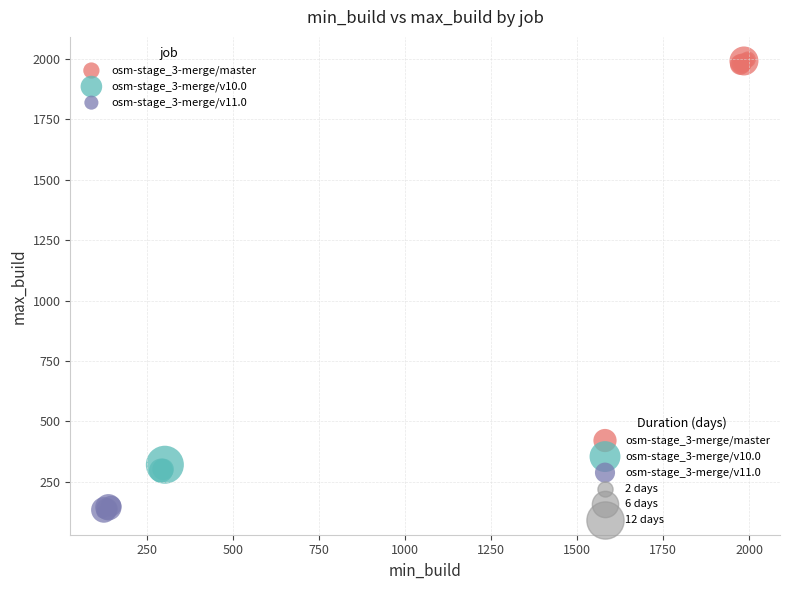

Which series reaches the maximum Y coordinate?

osm-stage_3-merge/master